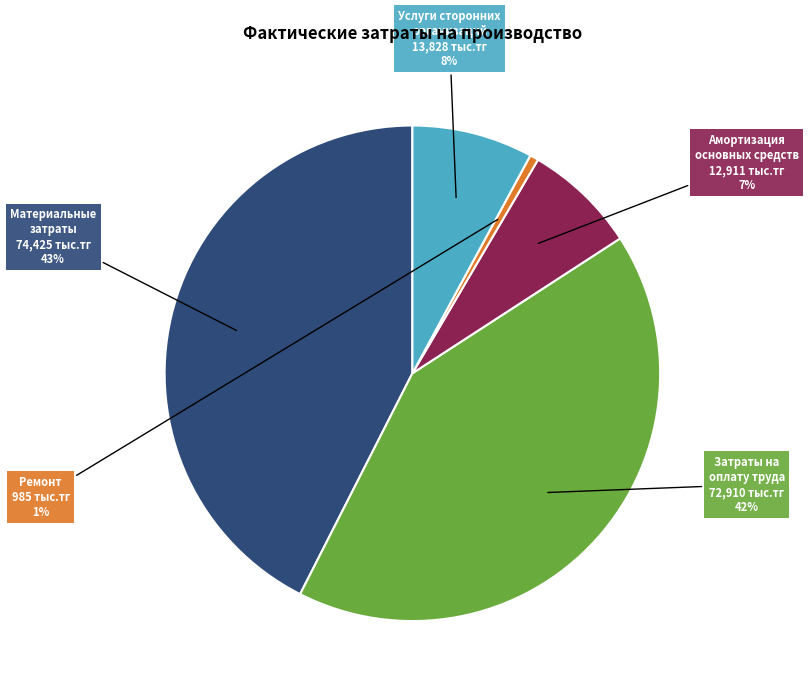

Which has a higher value, Амортизация основных средств or Затраты на оплату труда?

Затраты на оплату труда